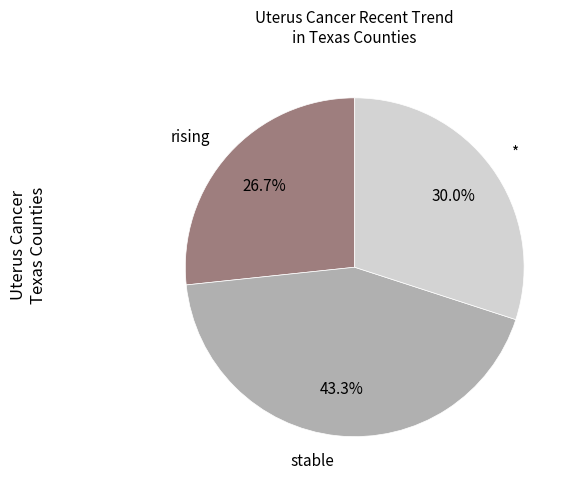

How many segments does this pie chart have?

3